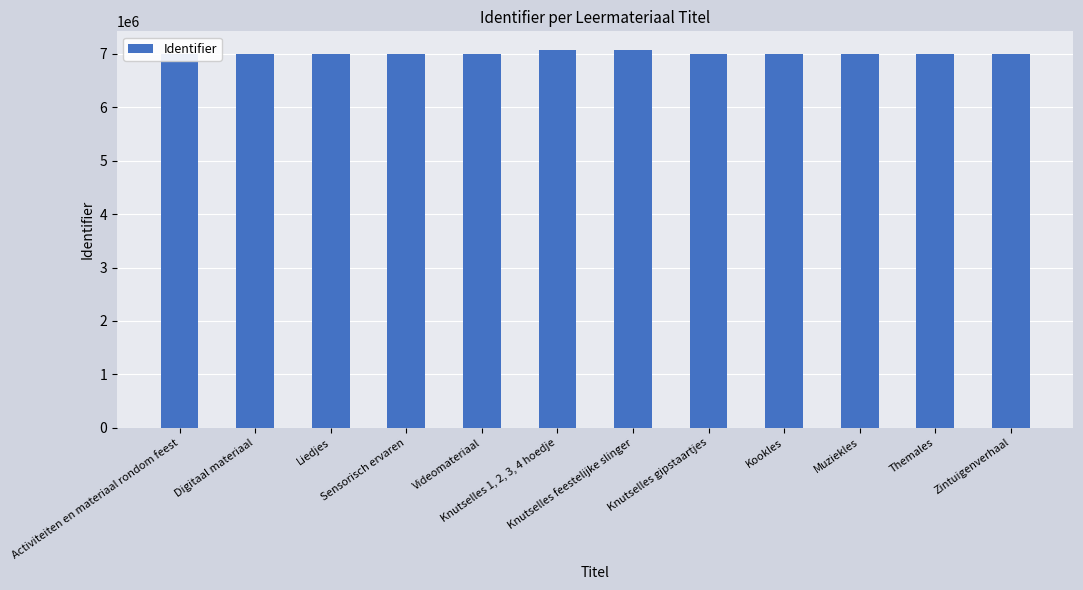

Between Activiteiten en materiaal rondom feest and Kookles, which is larger?

Kookles